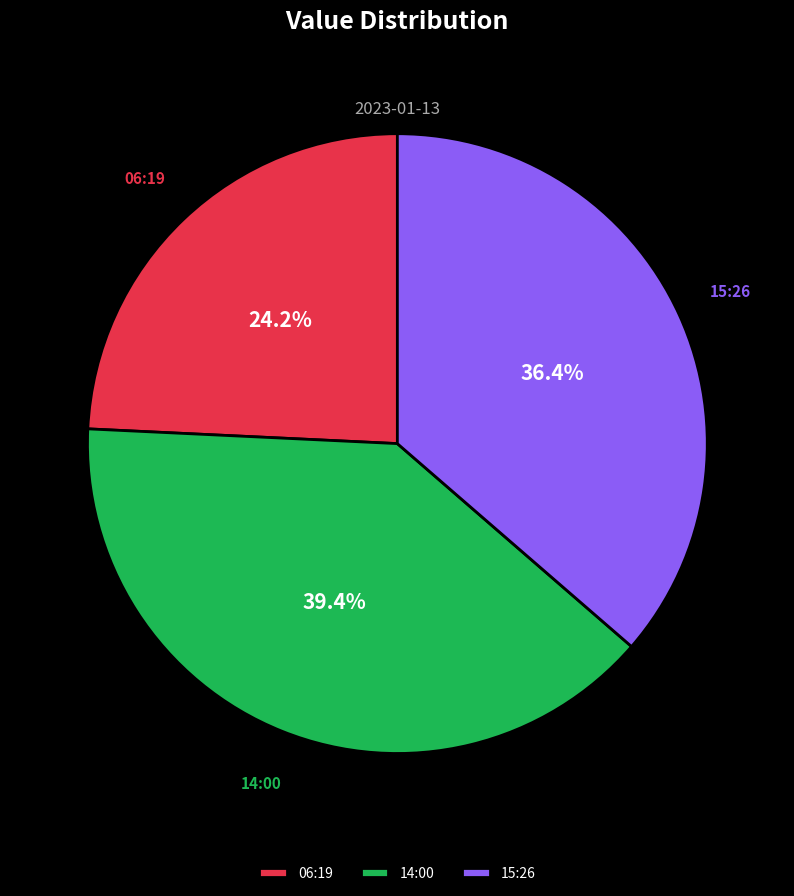

Which slice is the largest?

14:00